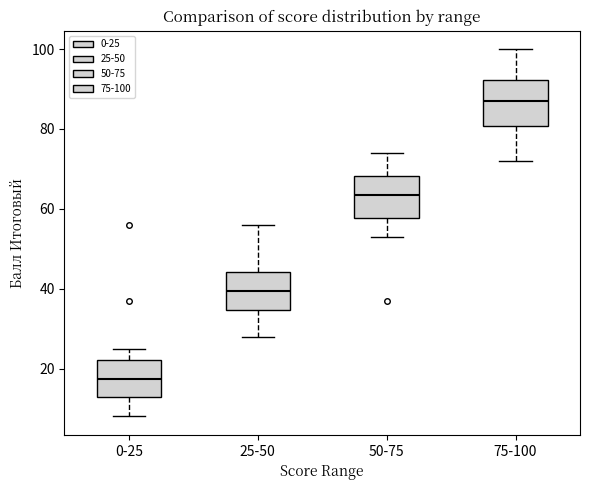

Where is the upper edge of the box for 75-100 on the y-axis? The values are not printed on the chart, so give them approximately, as read against the axis.

92